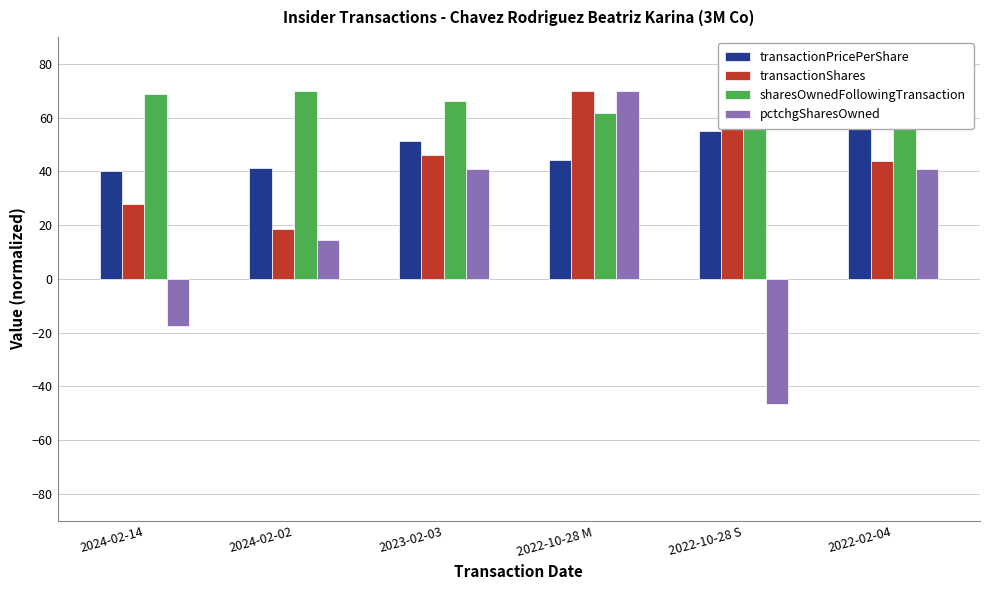

What is the smallest value displayed?

-46.7